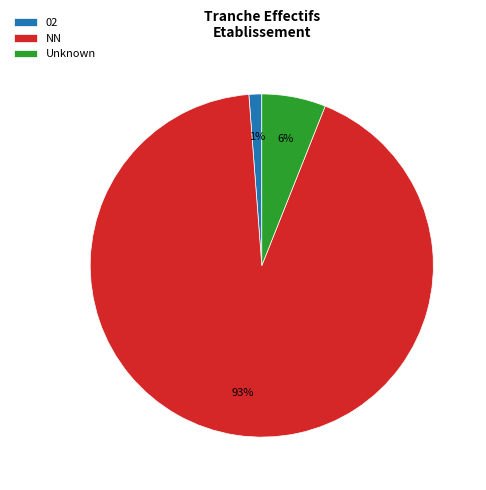

Is the sum of Unknown and 02 greater than half?

No